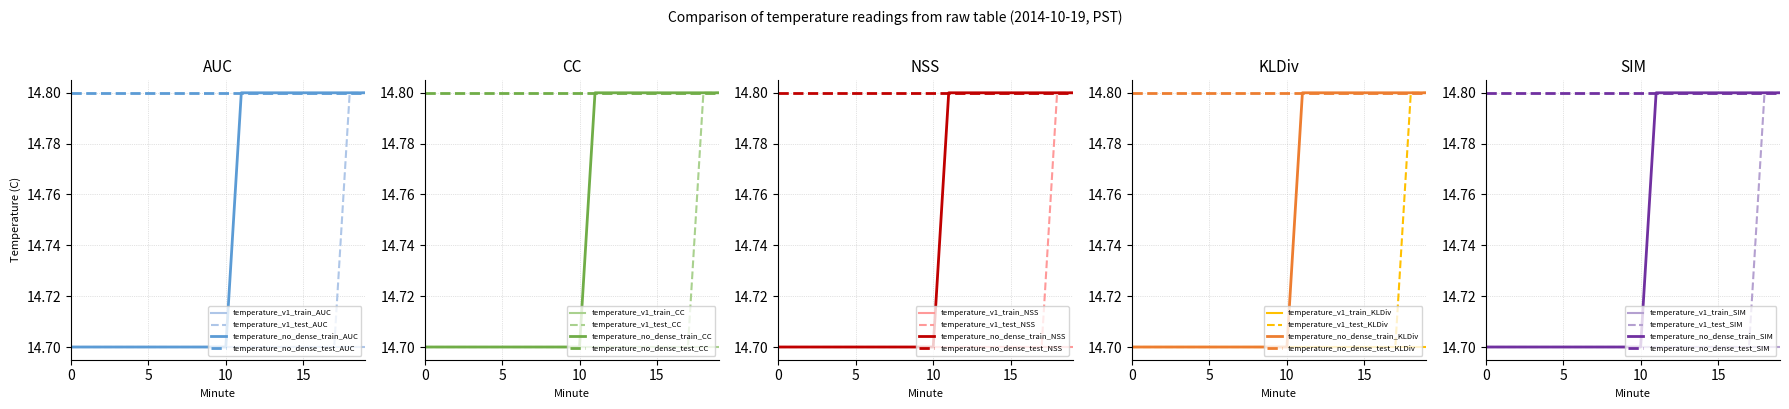

True or false: temperature_no_dense_test_AUC and temperature_v1_train_AUC cross at least once.

False